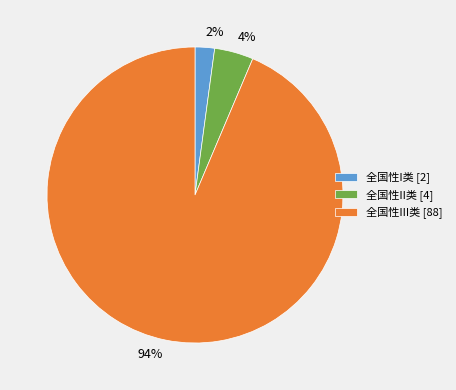

Which slice represents more than half of the pie?

全国性III类